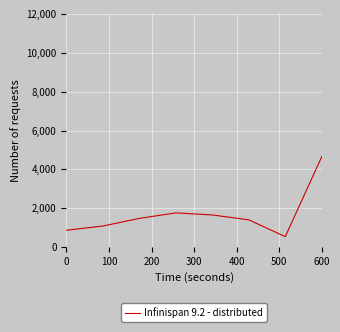

True or false: the data has more than 0 interior local peaks.

True